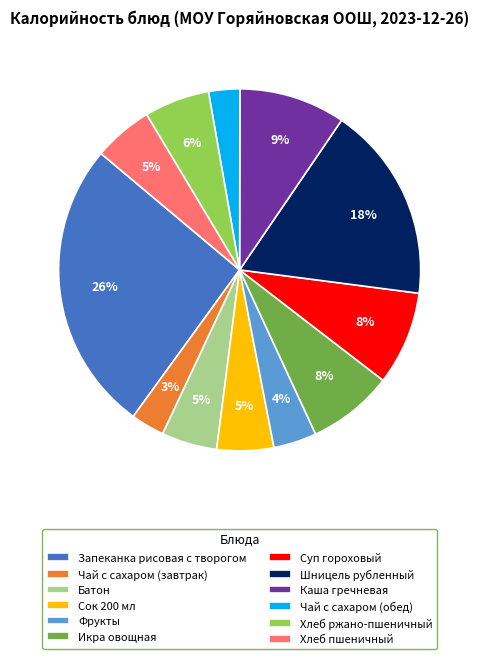

Count the number of slices in the pie.

12